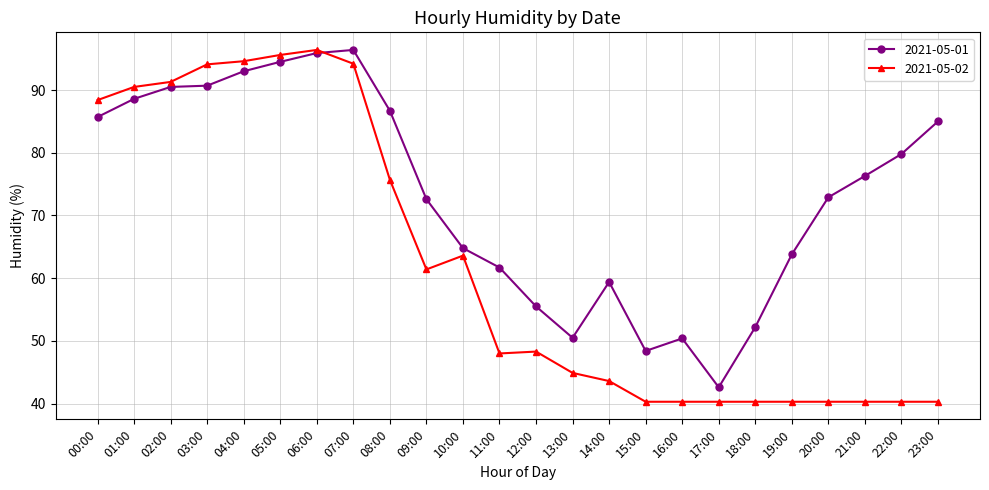

What is the minimum value shown in the chart?

40.3